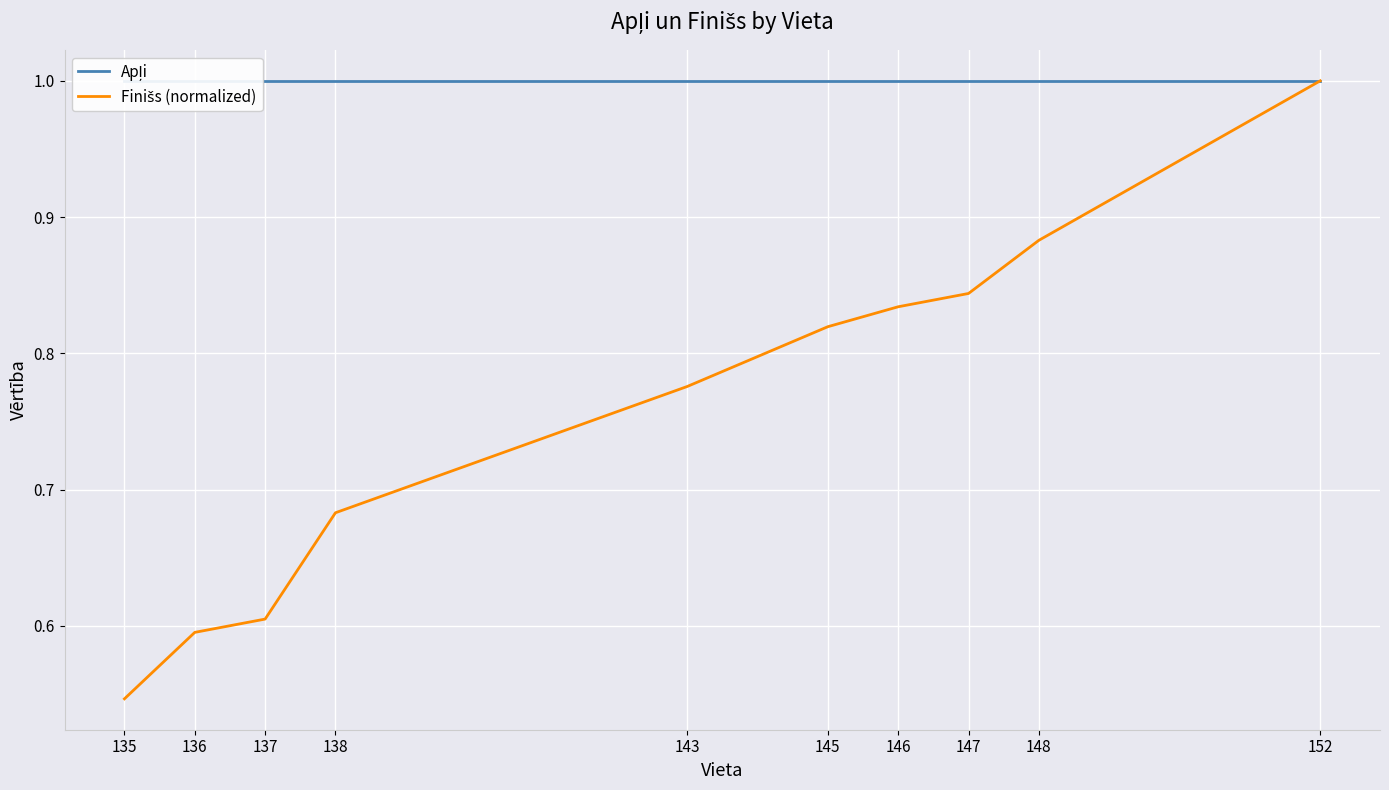

What is the lowest value of the Finišs (normalized) series?

0.5